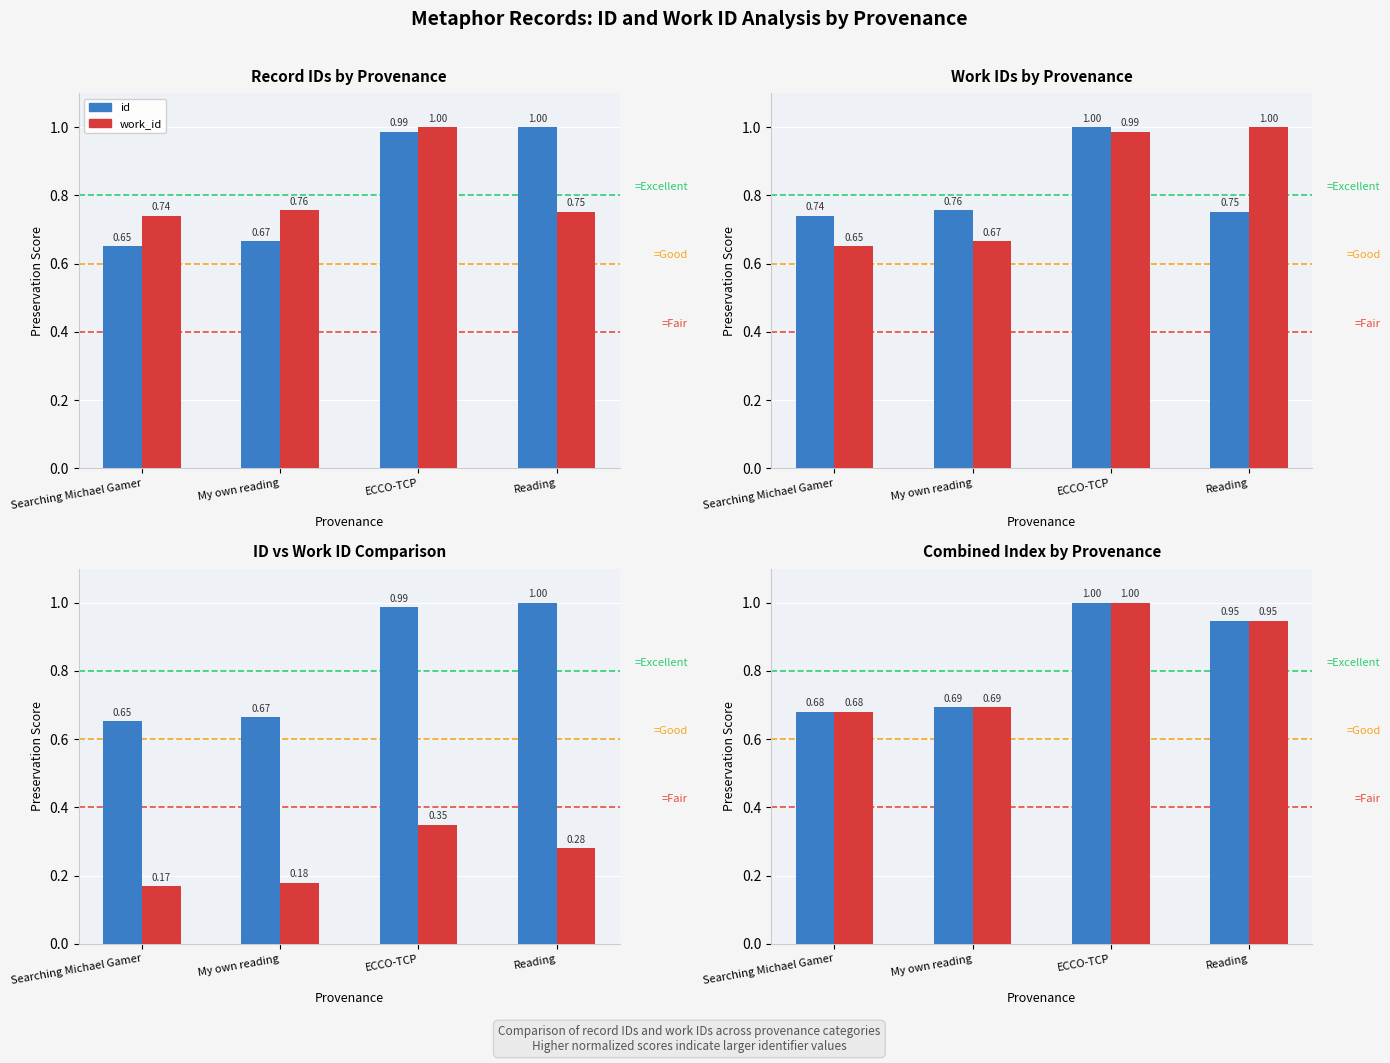

What is the average value of the work_id series?

0.8